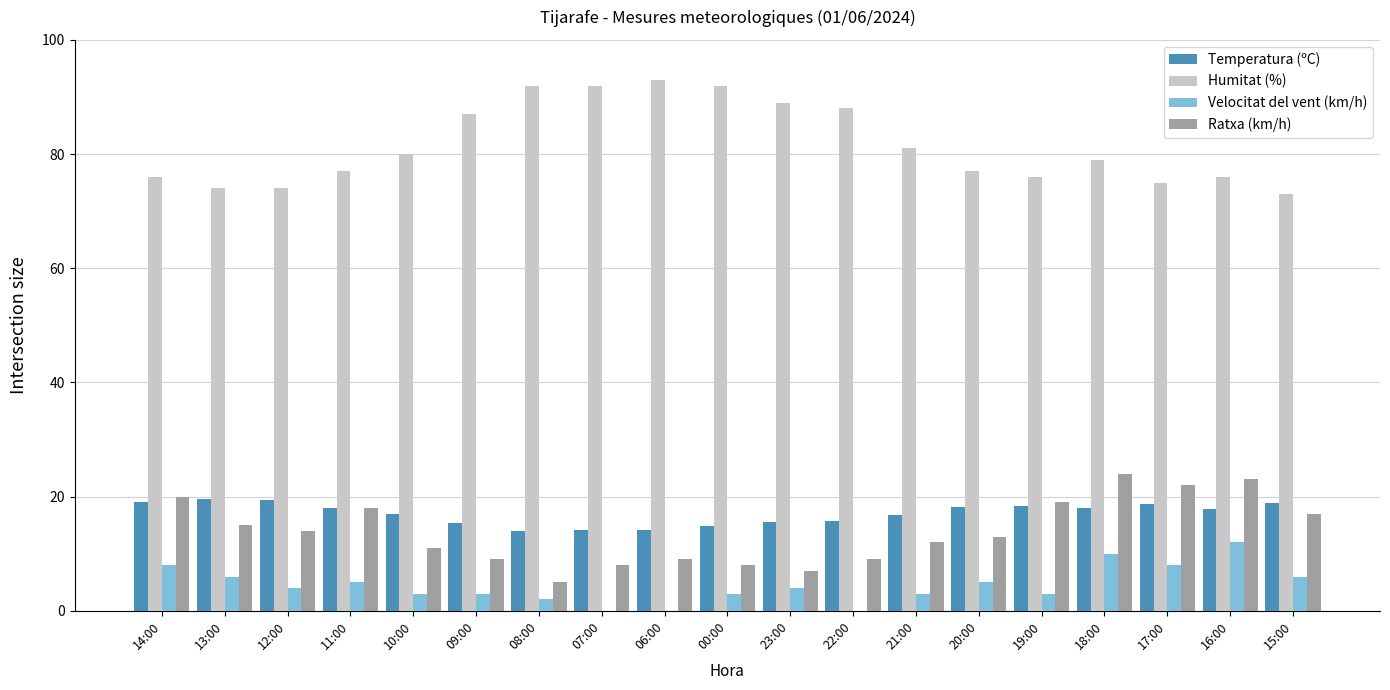

Which series has the largest total across all categories?

Humitat (%)